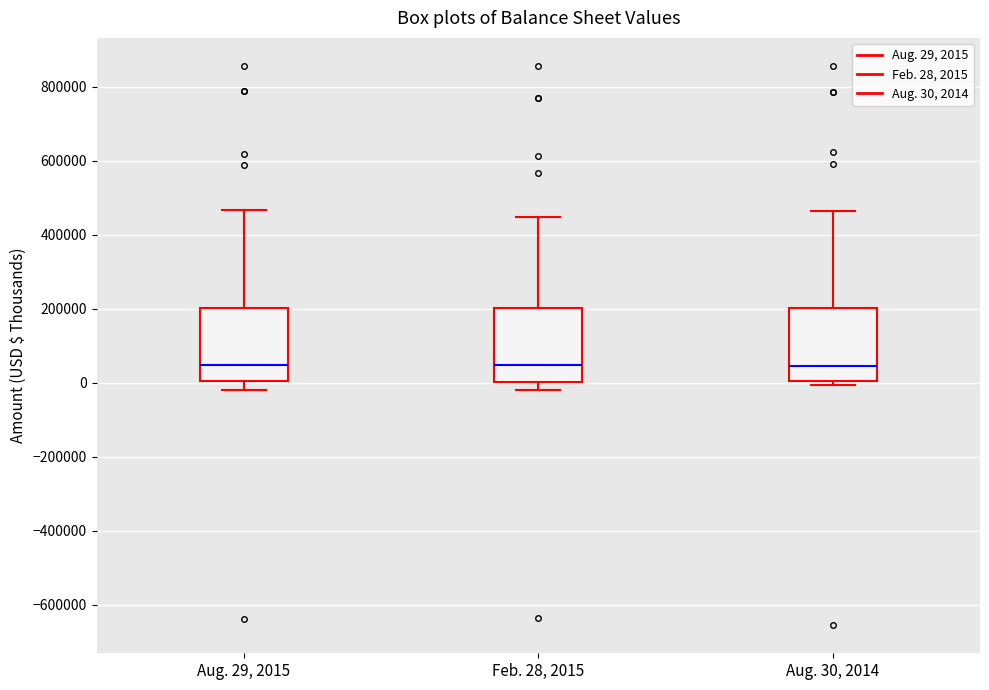

Reading left to right, transcribe this box plot: for each box, give where its median line is, the range the box spans, and where its two whiskers end, as read against the y-axis. The values are not printed on the chart, so give them approximately, as read against the axis.

Aug. 29, 2015: median 40000, box 0 to 200000, whiskers -20000 to 460000
Feb. 28, 2015: median 40000, box 0 to 200000, whiskers -20000 to 440000
Aug. 30, 2014: median 40000, box 0 to 200000, whiskers 0 (just below the box's lower edge) to 460000